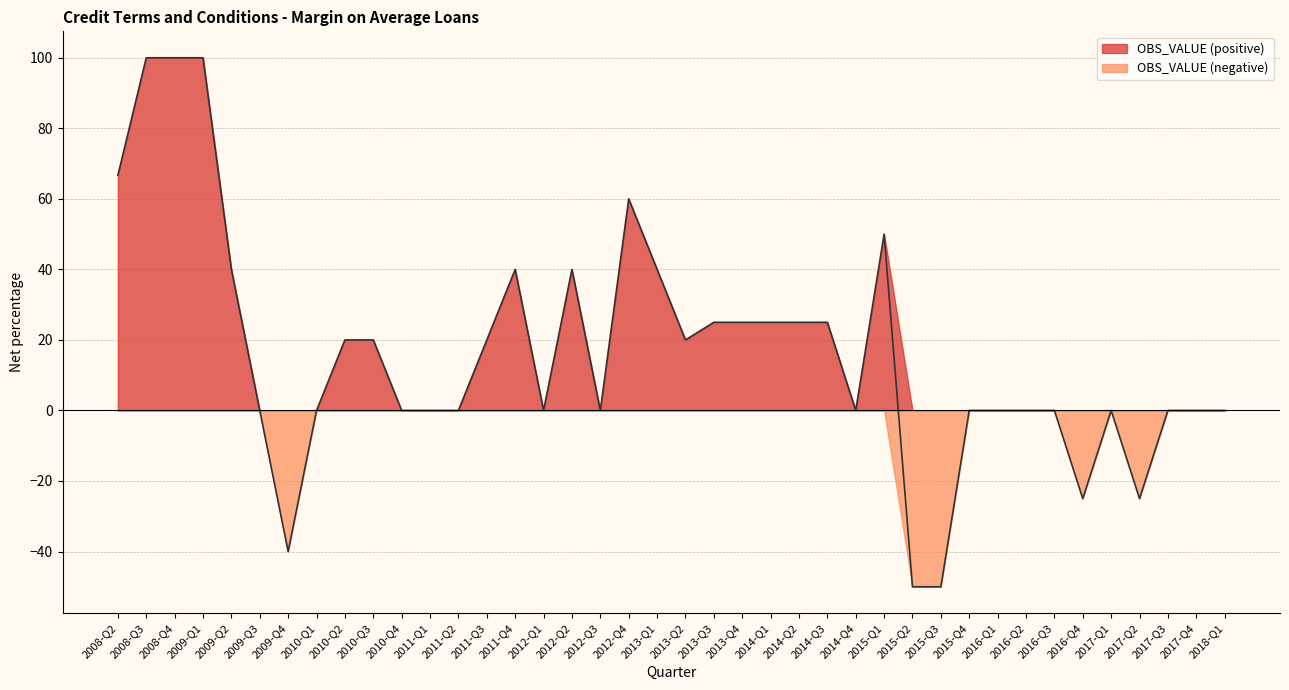

Rank the categories by value from highest to lowest.

2008-Q3, 2008-Q4, 2009-Q1, 2008-Q2, 2012-Q4, 2015-Q1, 2009-Q2, 2011-Q4, 2012-Q2, 2013-Q1, 2013-Q3, 2013-Q4, 2014-Q1, 2014-Q2, 2014-Q3, 2010-Q2, 2010-Q3, 2011-Q3, 2013-Q2, 2009-Q3, 2010-Q1, 2010-Q4, 2011-Q1, 2011-Q2, 2012-Q1, 2012-Q3, 2014-Q4, 2015-Q4, 2016-Q1, 2016-Q2, 2016-Q3, 2017-Q1, 2017-Q3, 2017-Q4, 2018-Q1, 2016-Q4, 2017-Q2, 2009-Q4, 2015-Q2, 2015-Q3